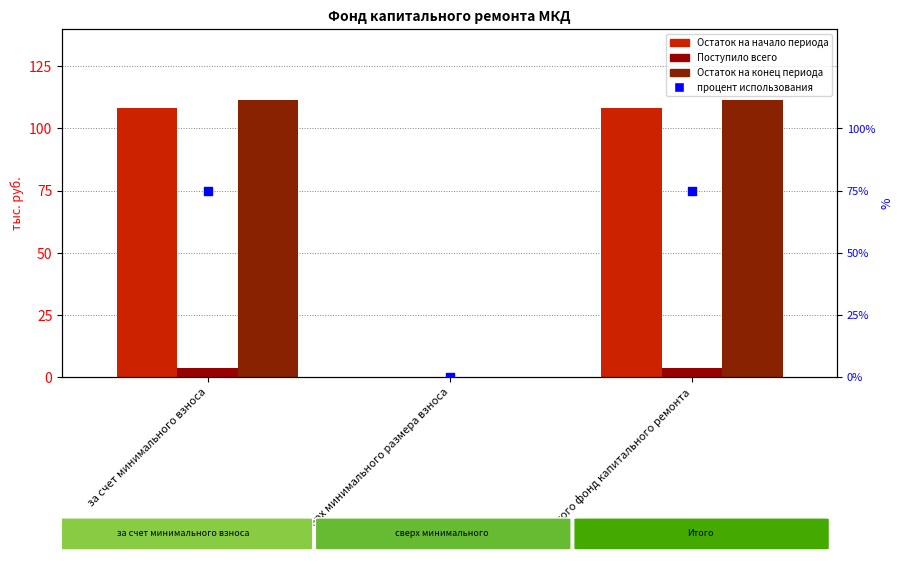

Which series has the largest total across all categories?

Остаток на конец периода